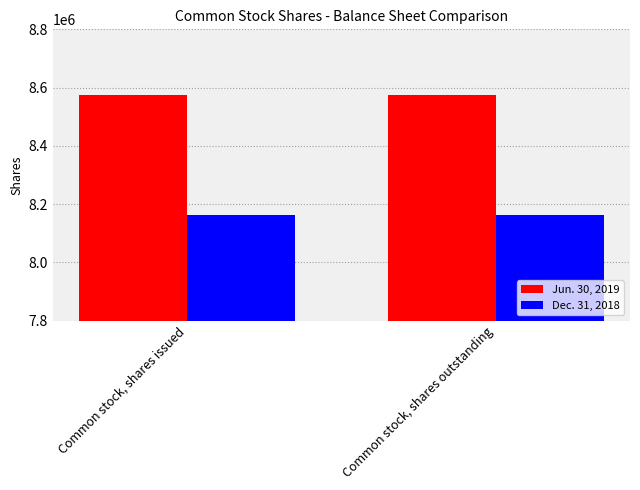

At Common stock, shares outstanding, list the series in order from smallest to largest.

Dec. 31, 2018, Jun. 30, 2019